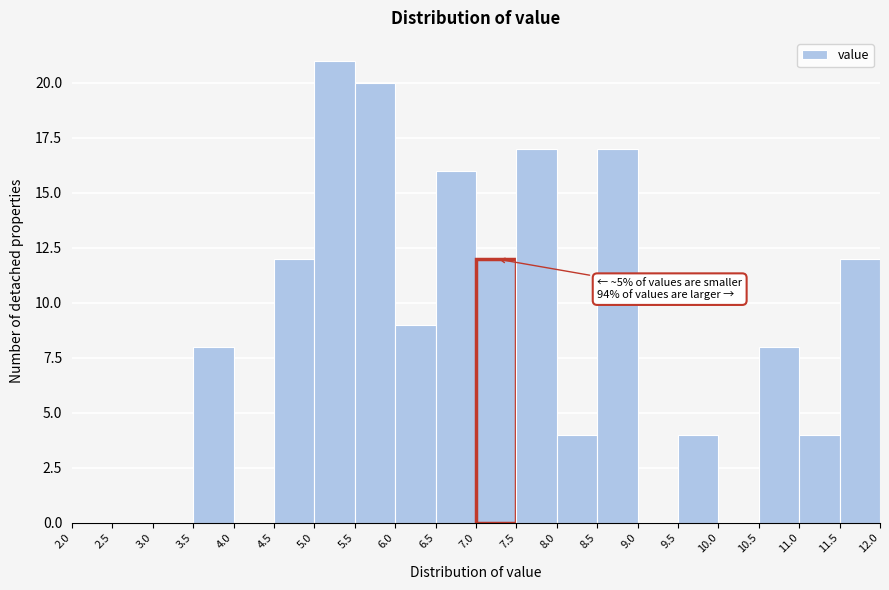

Which range on the x-axis has the tallest bar?

5.0 to 5.5